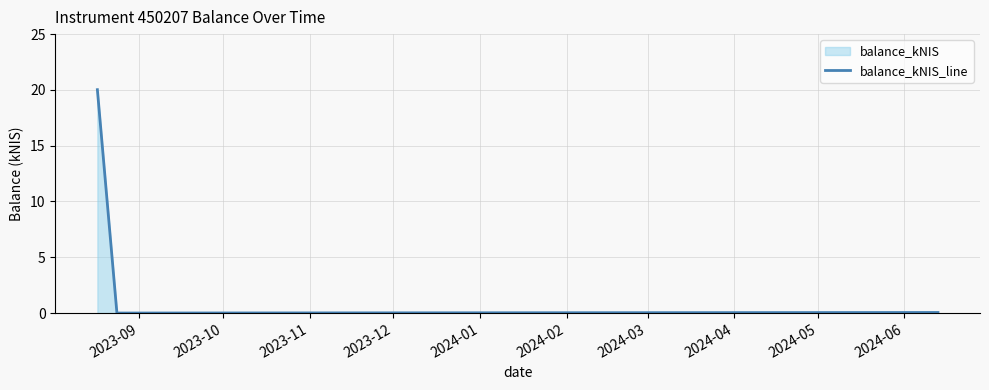

Reading left to right, what are all the values shown in this chart?

20.0	0.0	0.1